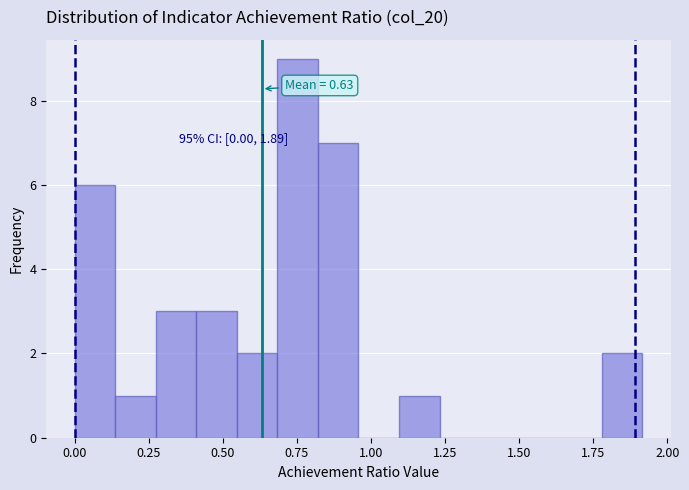

Around what value on the x-axis is the tallest bar? Give the approximate position of its centre, as read against the axis.

0.75